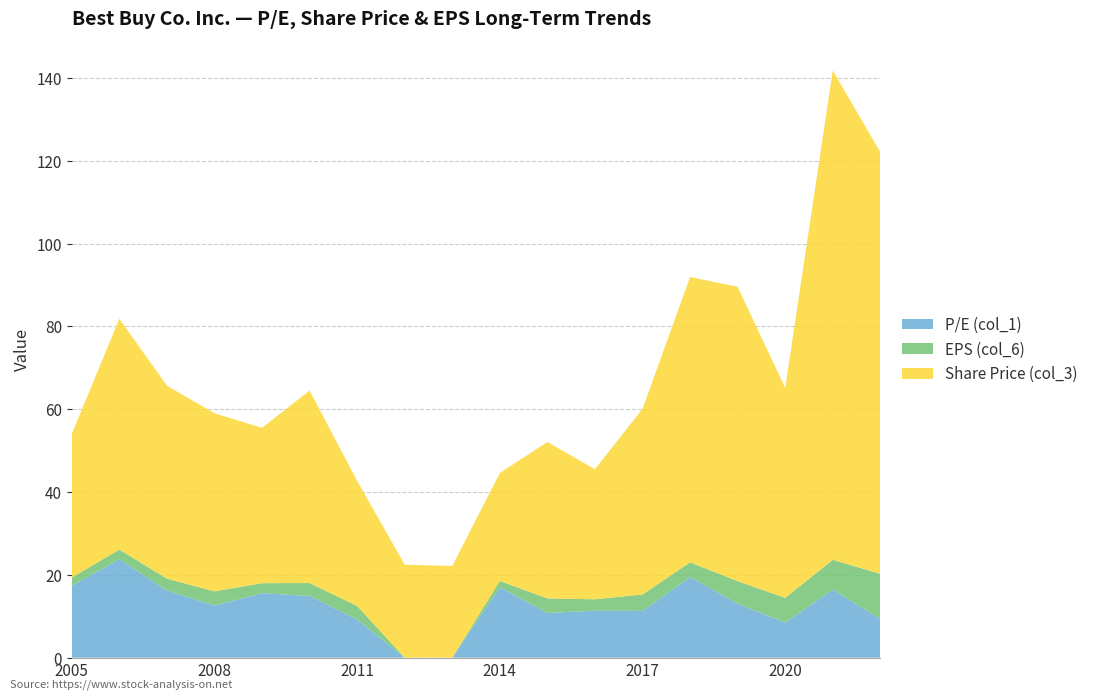

Reading left to right, extract all data points from this chart.

Share Price (col_3): 34.7	55.8	46.6	43.0	37.5	46.5	30.2	22.4	22.1	26.1	37.8	31.4	44.9	68.9	71.1	50.7	118.2	101.8
EPS (col_6): 2.0	2.4	2.9	3.4	2.4	3.1	3.3	-3.6	-1.3	1.5	3.5	2.8	4.0	3.5	5.5	6.0	7.2	10.9
P/E (col_1): 17.3	23.8	16.2	12.6	15.6	14.9	9.2	0.0	0.0	17.0	10.8	11.3	11.3	19.5	13.0	8.4	16.4	9.3